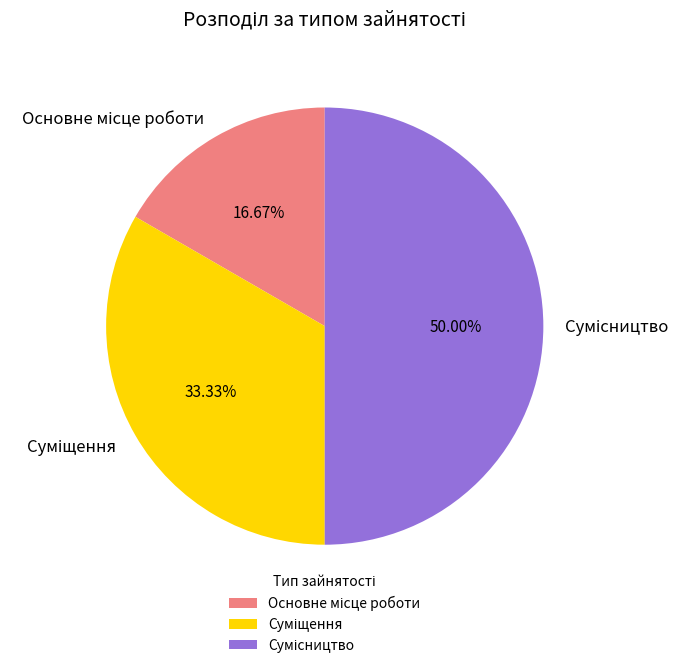

True or false: Сумісництво accounts for 43% of the total.

False